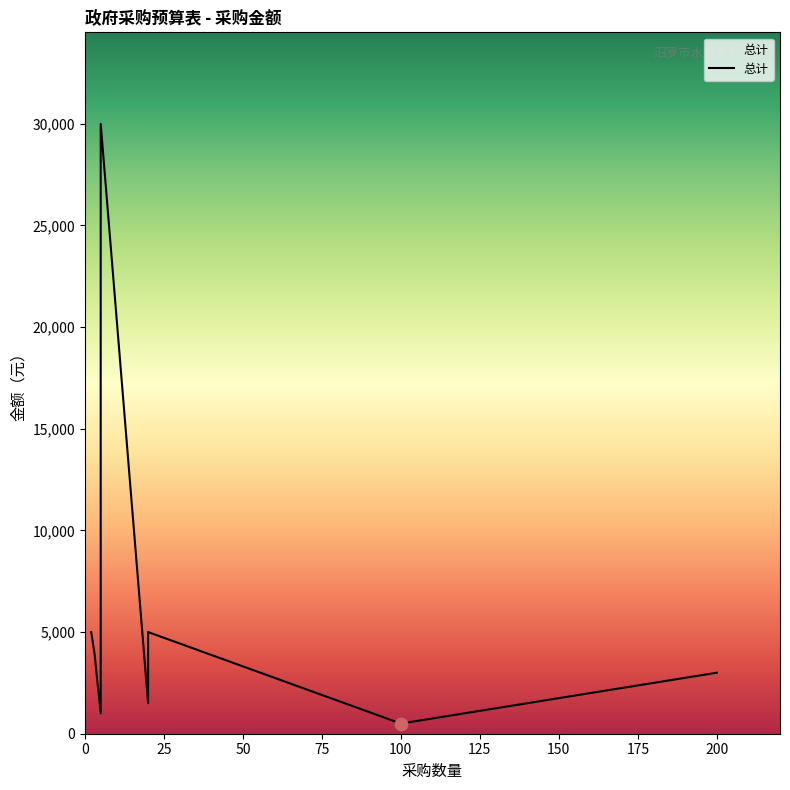

What is the change in value from 复印纸 to 空调机组?

+3500